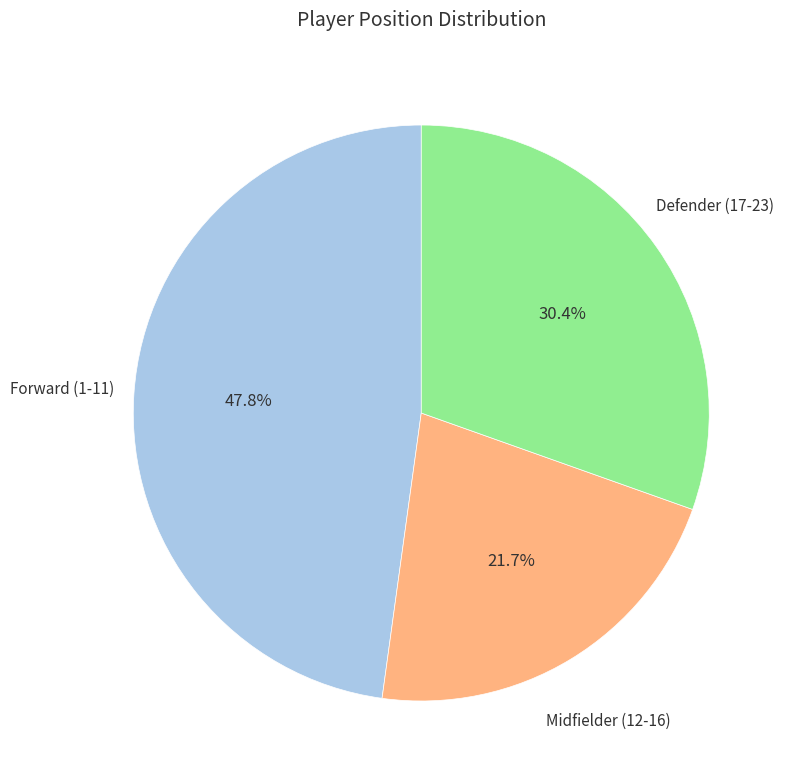

Which slice is the smallest?

Midfielder (12-16)